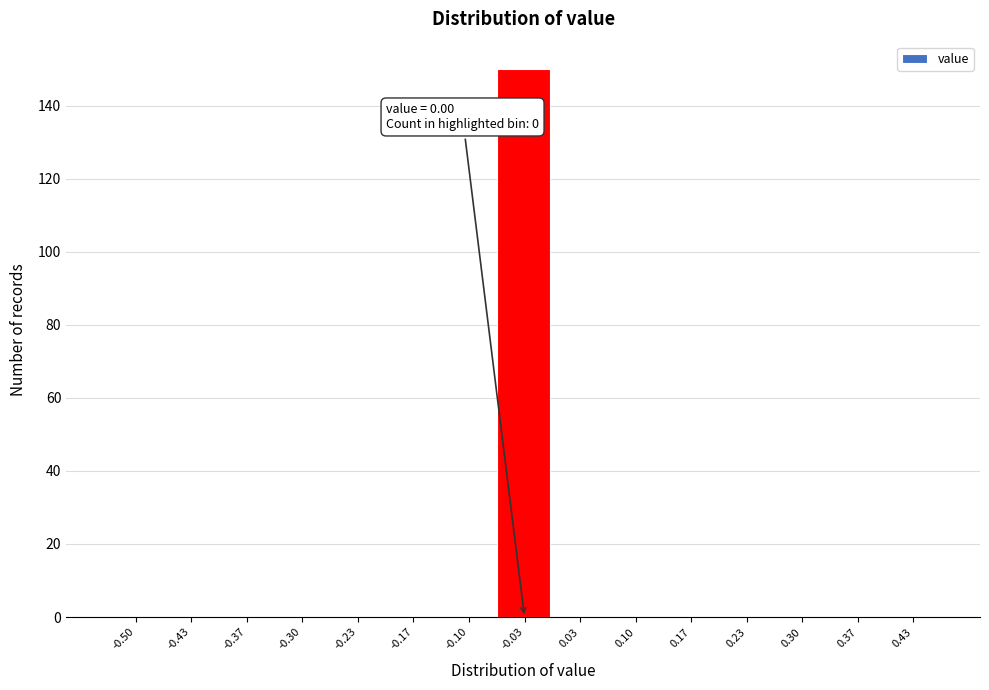

Reading right to left, list all the values displayed in this chart.

0.43=0	0.37=0	0.30=0	0.23=0	0.17=0	0.10=0	0.03=0	-0.03=150	-0.10=0	-0.17=0	-0.23=0	-0.30=0	-0.37=0	-0.43=0	-0.50=0